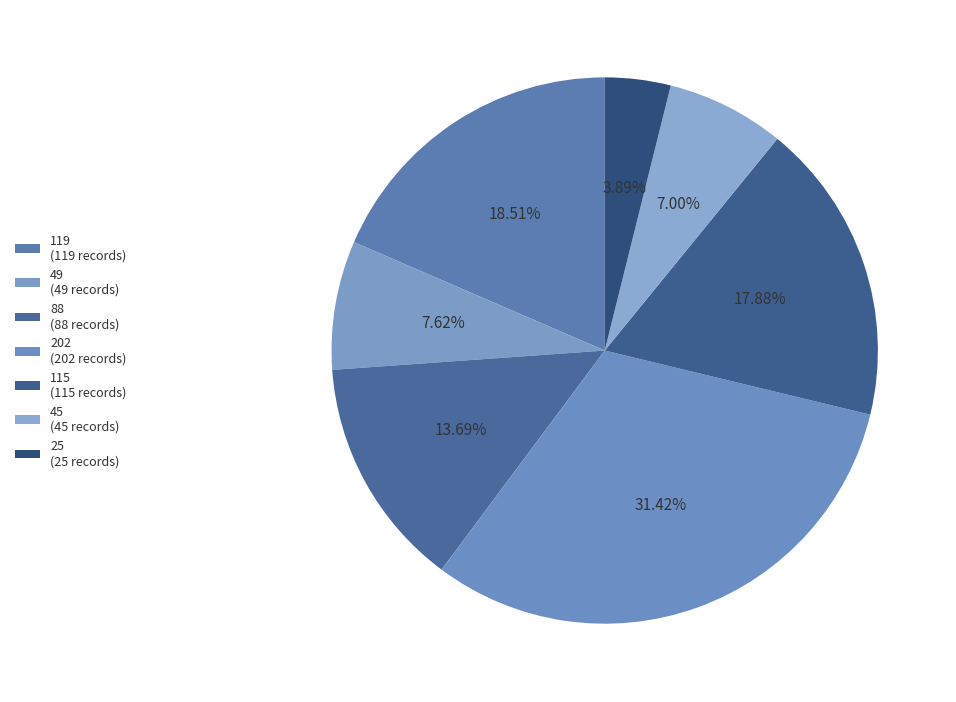

Count the number of slices in the pie.

7